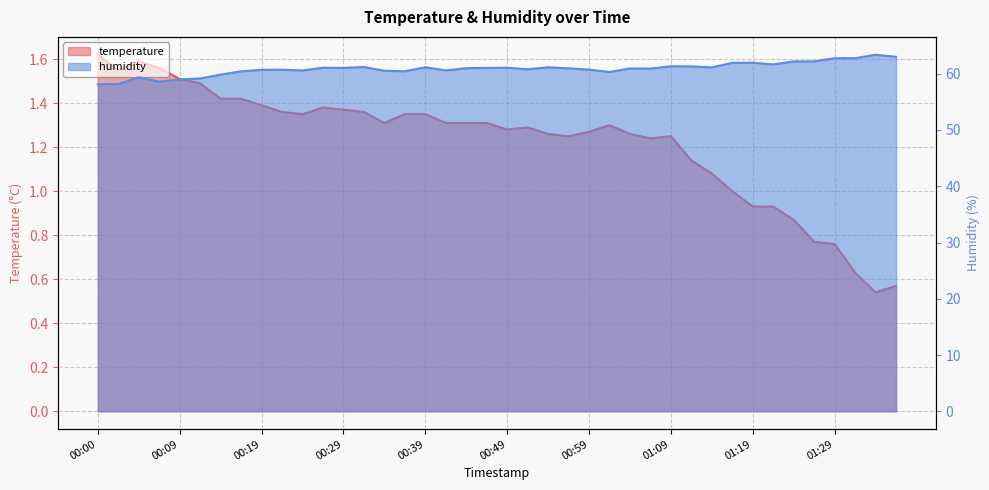

True or false: temperature and humidity intersect in this chart.

False